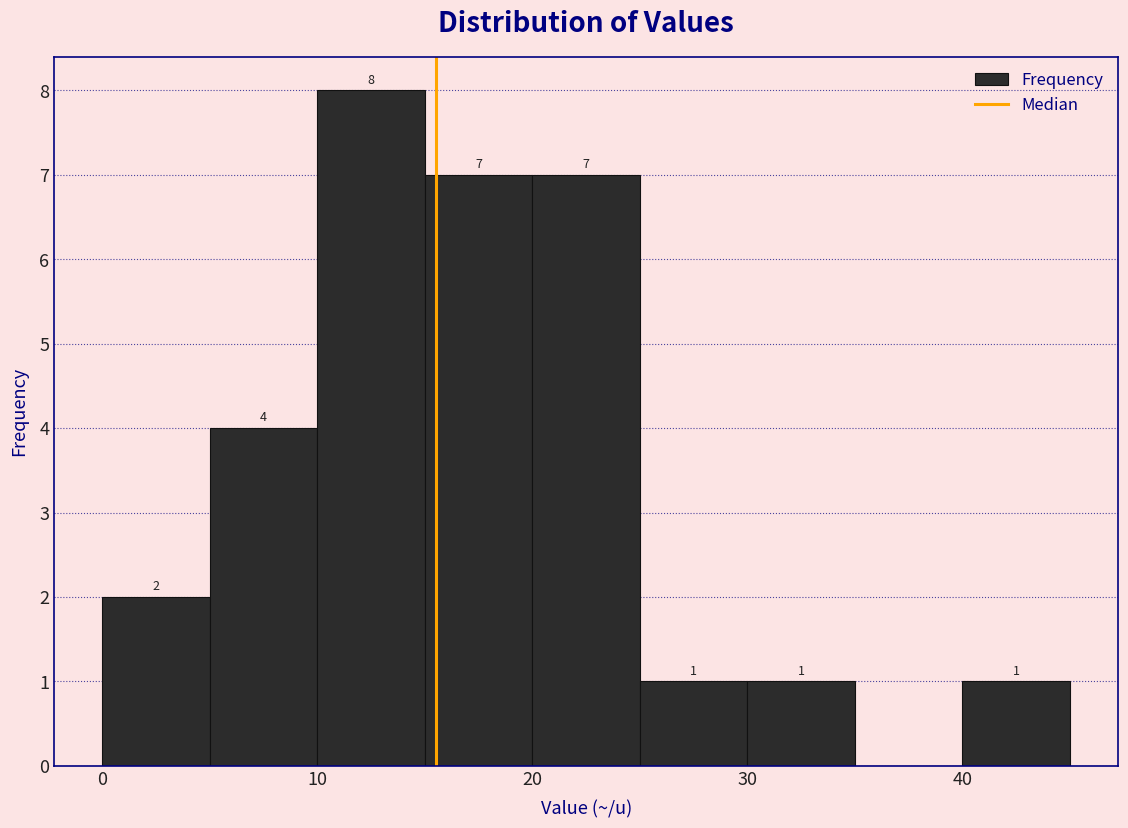

Over which range of the x-axis is the bar tallest?

10 to 15